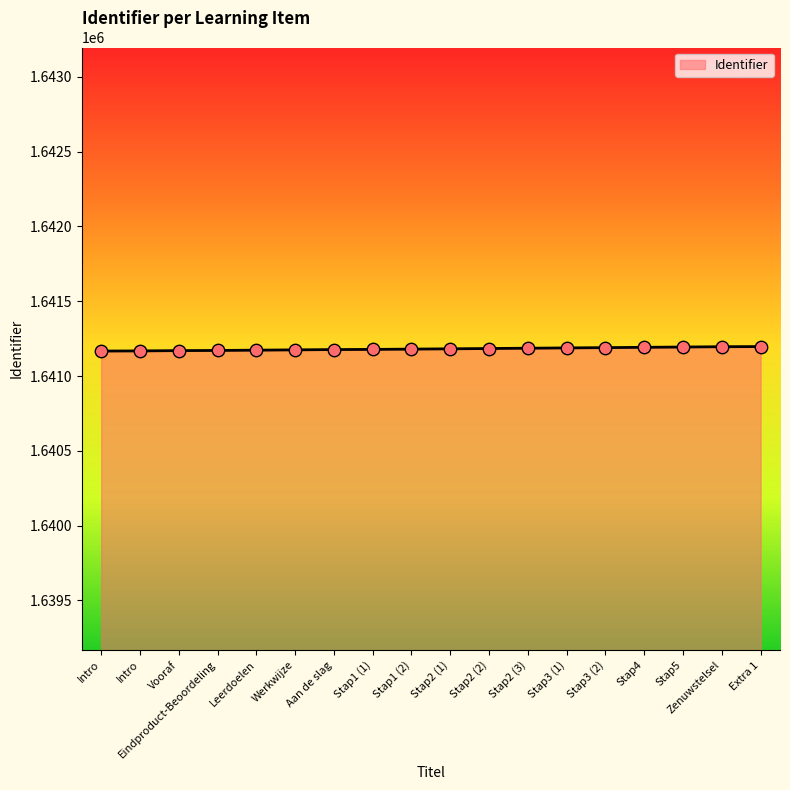

Between Stap2 (3) and Werkwijze, which is larger?

Stap2 (3)